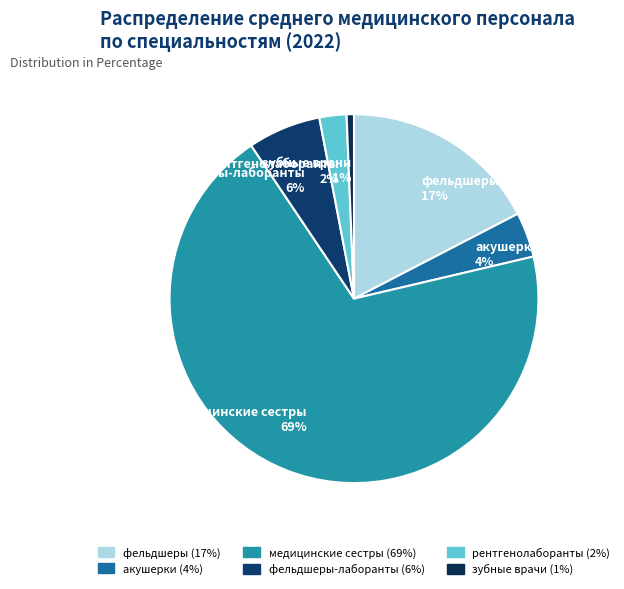

Do рентгенолаборанты 2% and акушерки 4% together represent more than half of the pie?

No